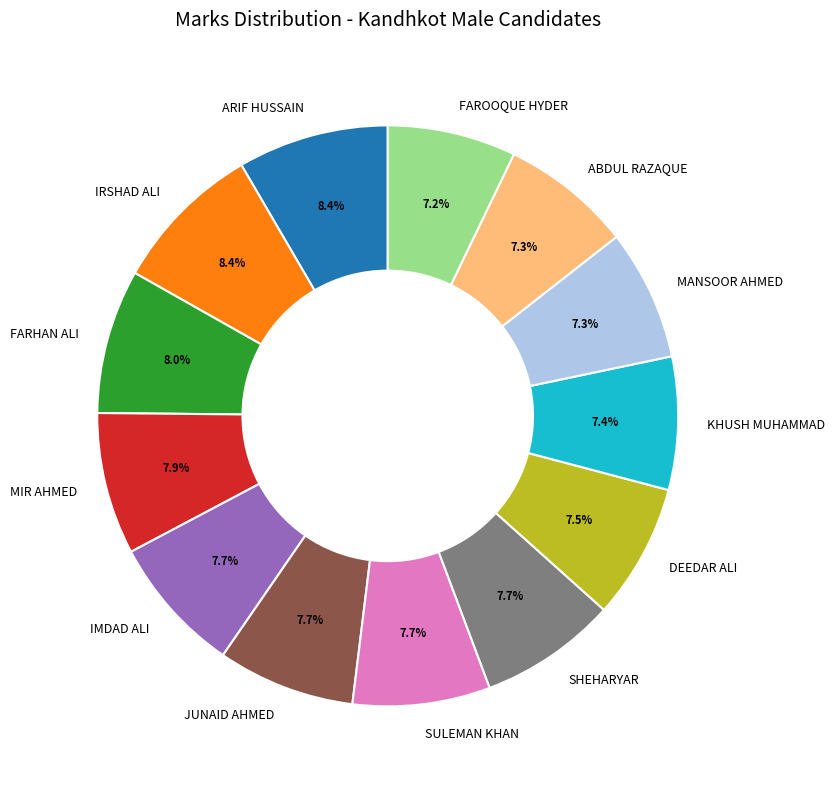

Approximately how many times larger is the value at JUNAID AHMED compared to IRSHAD ALI?

0.9